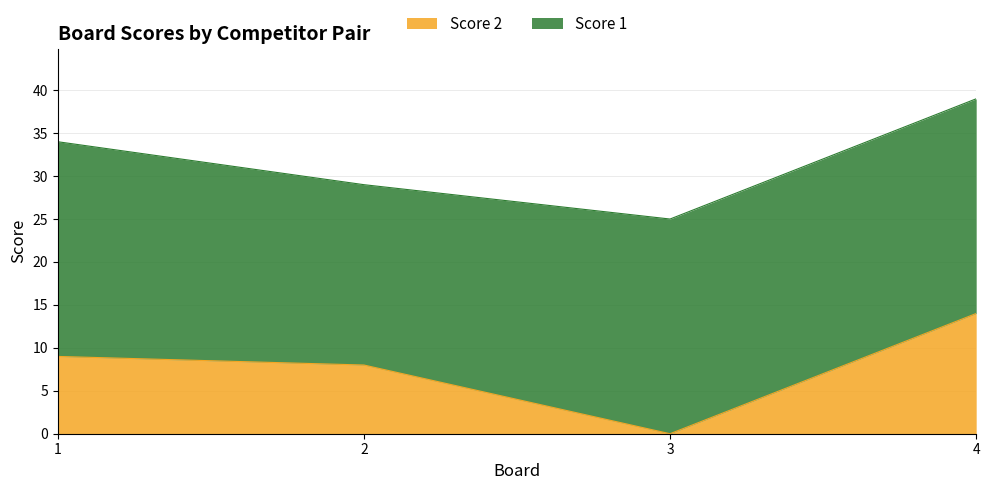

Where is the first local minimum?

3